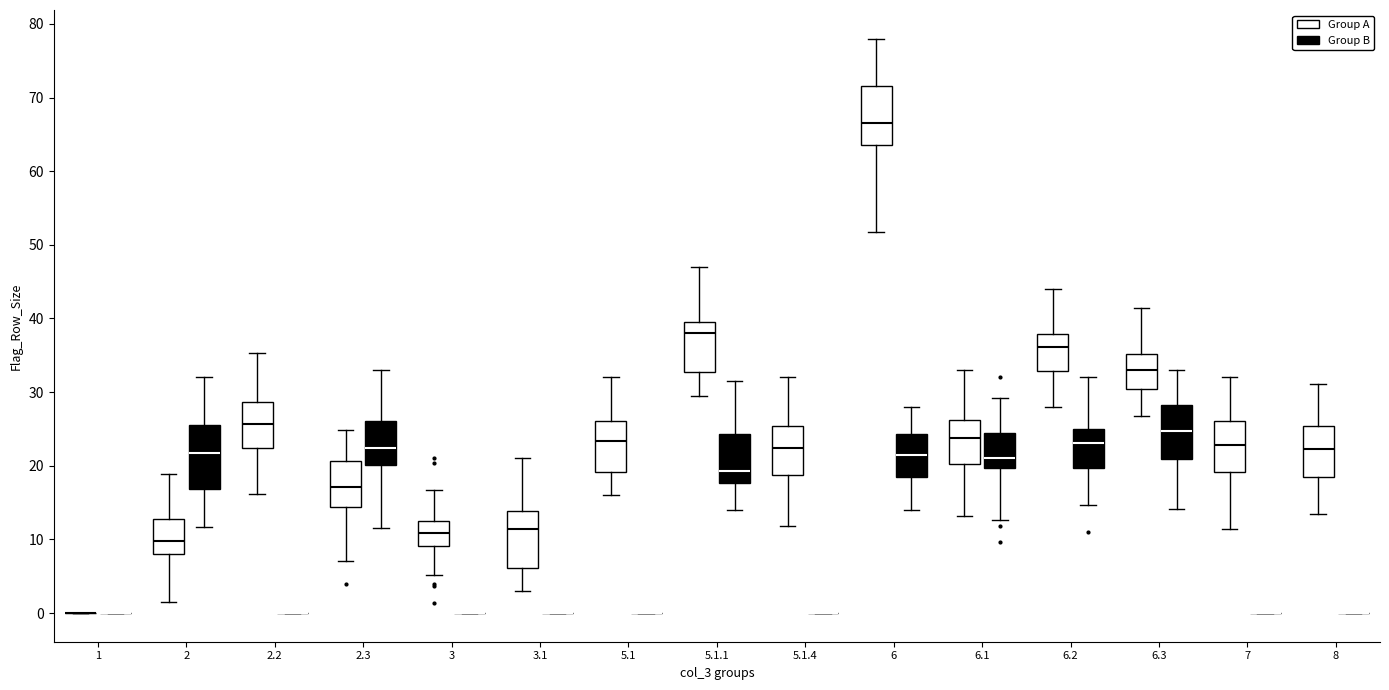

Reading left to right, transcribe this box plot: for each box, give where its median line is, the range the box spans, and where its two whiskers end, as read against the y-axis. The values are not printed on the chart, so give them approximately, as read against the axis.

1 (Group A): box collapsed to a line at 0, whiskers 0 to 0
1 (Group B): box collapsed to a line at 0, whiskers 0 to 0
2 (Group A): median 10, box 8 to 13, whiskers 1 to 19
2 (Group B): median 22, box 17 to 26, whiskers 12 to 32
2.2 (Group A): median 26, box 22 to 29, whiskers 16 to 35
2.2 (Group B): box collapsed to a line at 0, whiskers 0 to 0
2.3 (Group A): median 17, box 14 to 21, whiskers 7 to 25
2.3 (Group B): median 22, box 20 to 26, whiskers 11 to 33
3 (Group A): median 11, box 9 to 12, whiskers 5 to 17
3 (Group B): box collapsed to a line at 0, whiskers 0 to 0
3.1 (Group A): median 11, box 6 to 14, whiskers 3 to 21
3.1 (Group B): box collapsed to a line at 0, whiskers 0 to 0
5.1 (Group A): median 23, box 19 to 26, whiskers 16 to 32
5.1 (Group B): box collapsed to a line at 0, whiskers 0 to 0
5.1.1 (Group A): median 38, box 33 to 40, whiskers 29 to 47
5.1.1 (Group B): median 19, box 18 to 24, whiskers 14 to 32
5.1.4 (Group A): median 22, box 19 to 25, whiskers 12 to 32
5.1.4 (Group B): box collapsed to a line at 0, whiskers 0 to 0
6 (Group A): median 67, box 64 to 72, whiskers 52 to 78
6 (Group B): median 21, box 19 to 24, whiskers 14 to 28
6.1 (Group A): median 24, box 20 to 26, whiskers 13 to 33
6.1 (Group B): median 21, box 20 to 24, whiskers 13 to 29
6.2 (Group A): median 36, box 33 to 38, whiskers 28 to 44
6.2 (Group B): median 23, box 20 to 25, whiskers 15 to 32
6.3 (Group A): median 33, box 30 to 35, whiskers 27 to 41
6.3 (Group B): median 25, box 21 to 28, whiskers 14 to 33
7 (Group A): median 23, box 19 to 26, whiskers 11 to 32
7 (Group B): box collapsed to a line at 0, whiskers 0 to 0
8 (Group A): median 22, box 18 to 25, whiskers 13 to 31
8 (Group B): box collapsed to a line at 0, whiskers 0 to 0